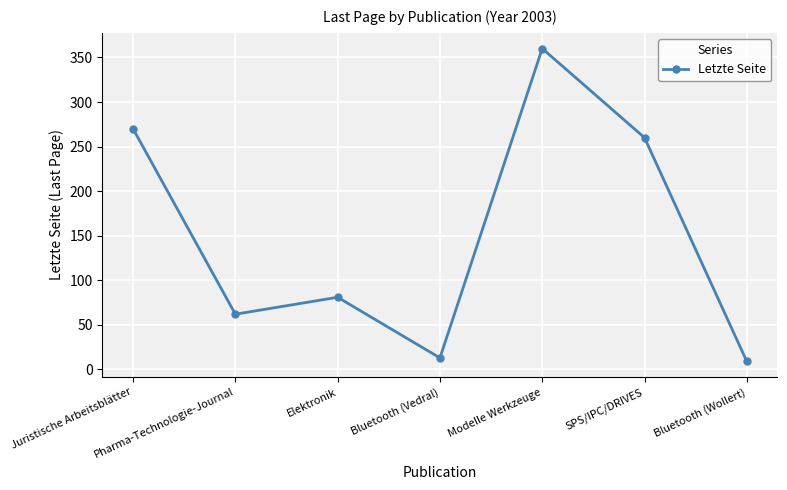

At which category does the chart reach its minimum across all series?

Bluetooth (Wollert)